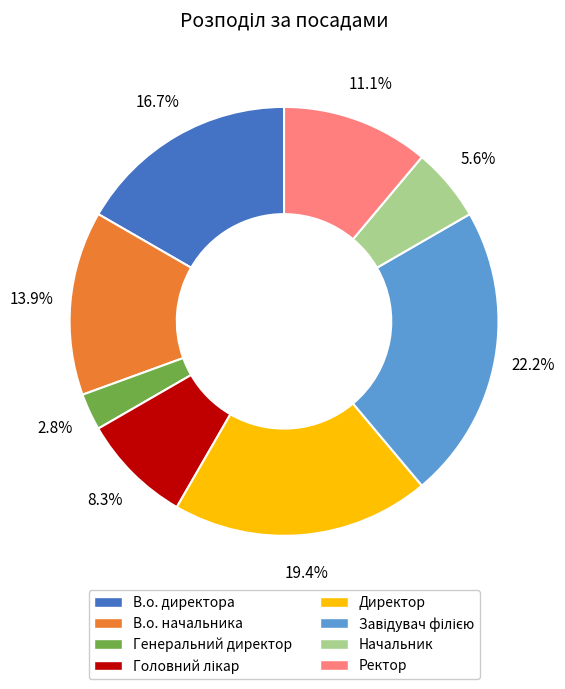

What is the smallest slice in the pie chart?

Генеральний директор